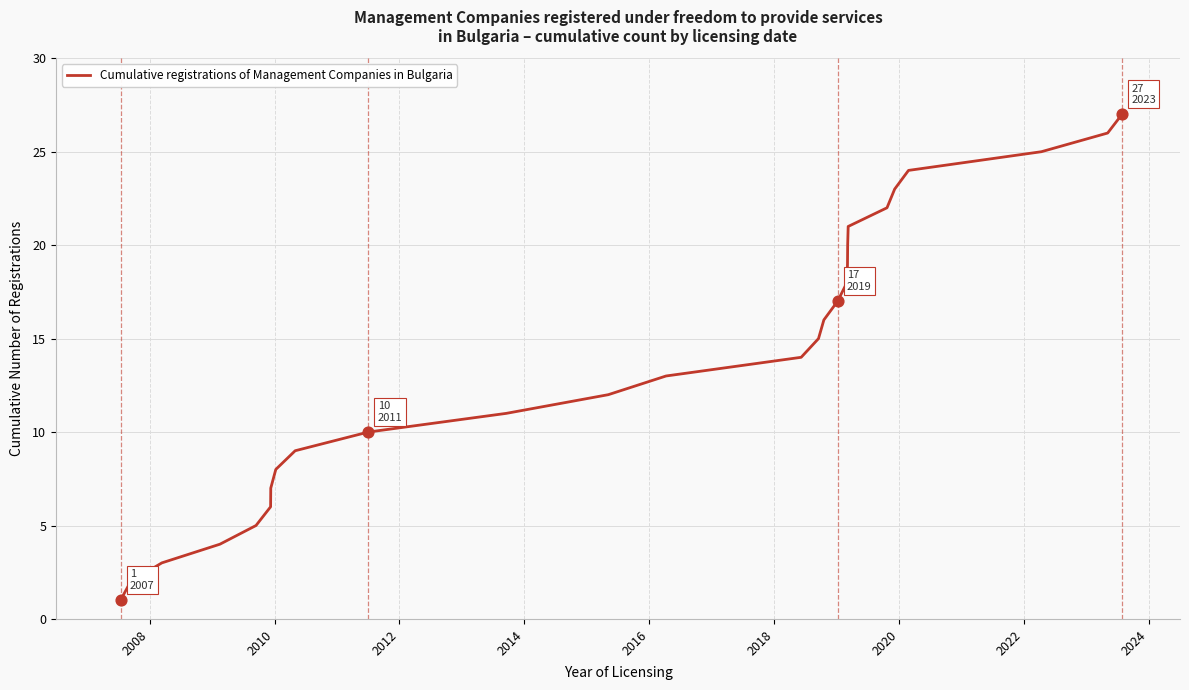

What is the greatest value displayed?

27